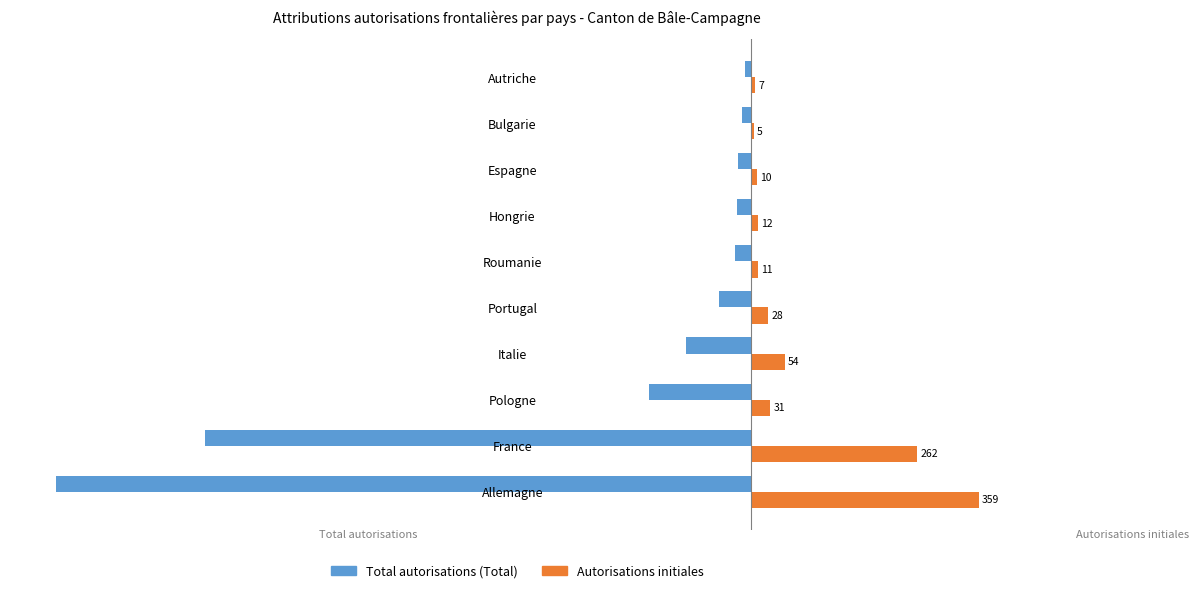

The value of Autorisations initiales at Pologne is 31. True or false?

True